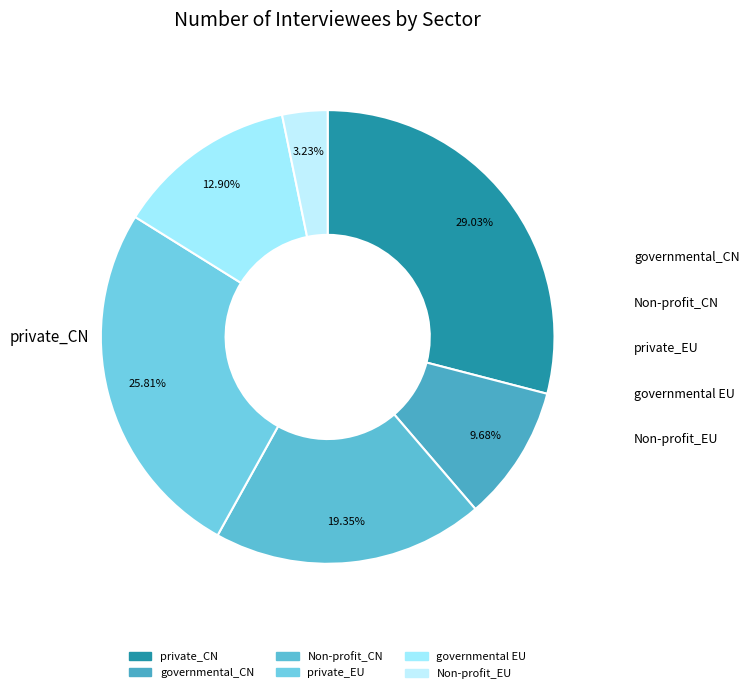

To the nearest percent, what is the difference between the largest and smallest slice percentages?

26%